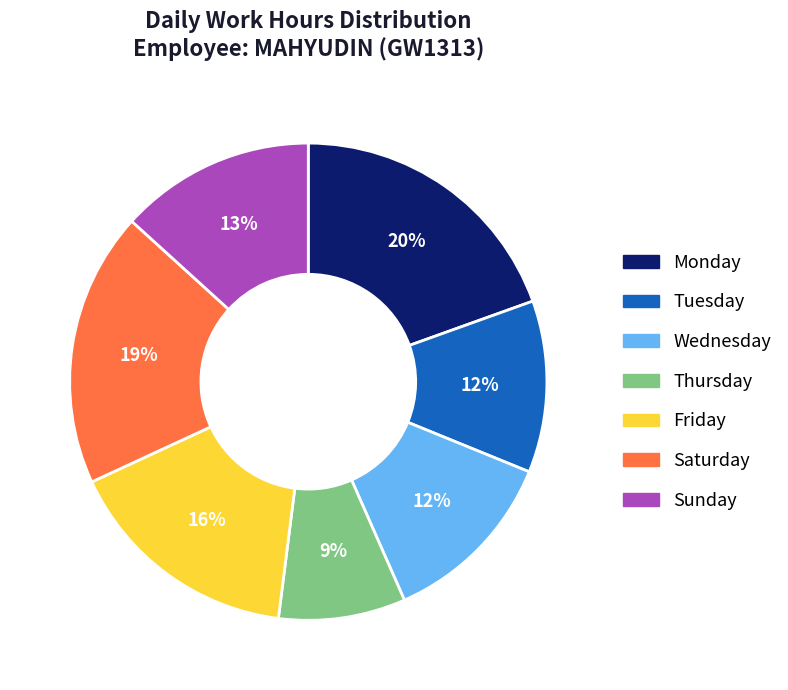

Which slice is the smallest?

Thursday